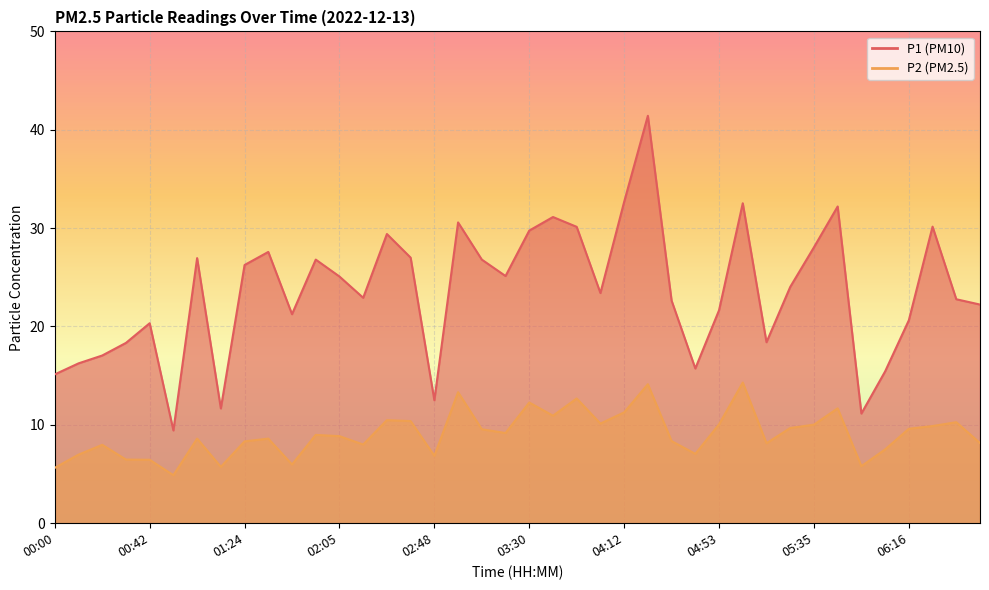

At which category is the sum across all series the highest?

04:22